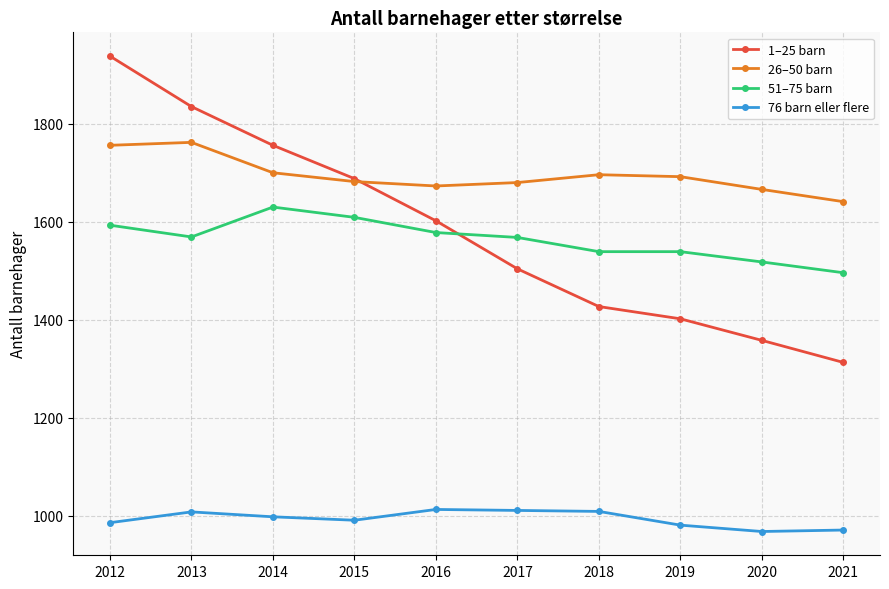

What is the difference between the maximum and second lowest values in the 26–50 barn series?

96